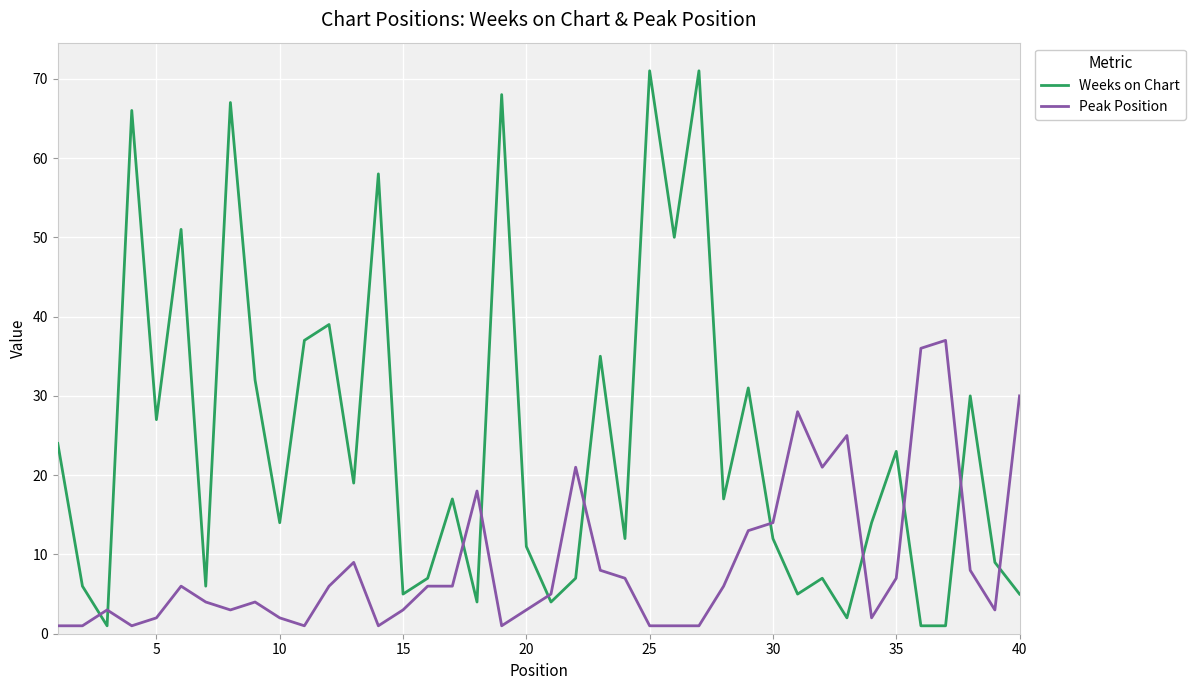

Which series has the largest range (max minus min)?

Weeks on Chart